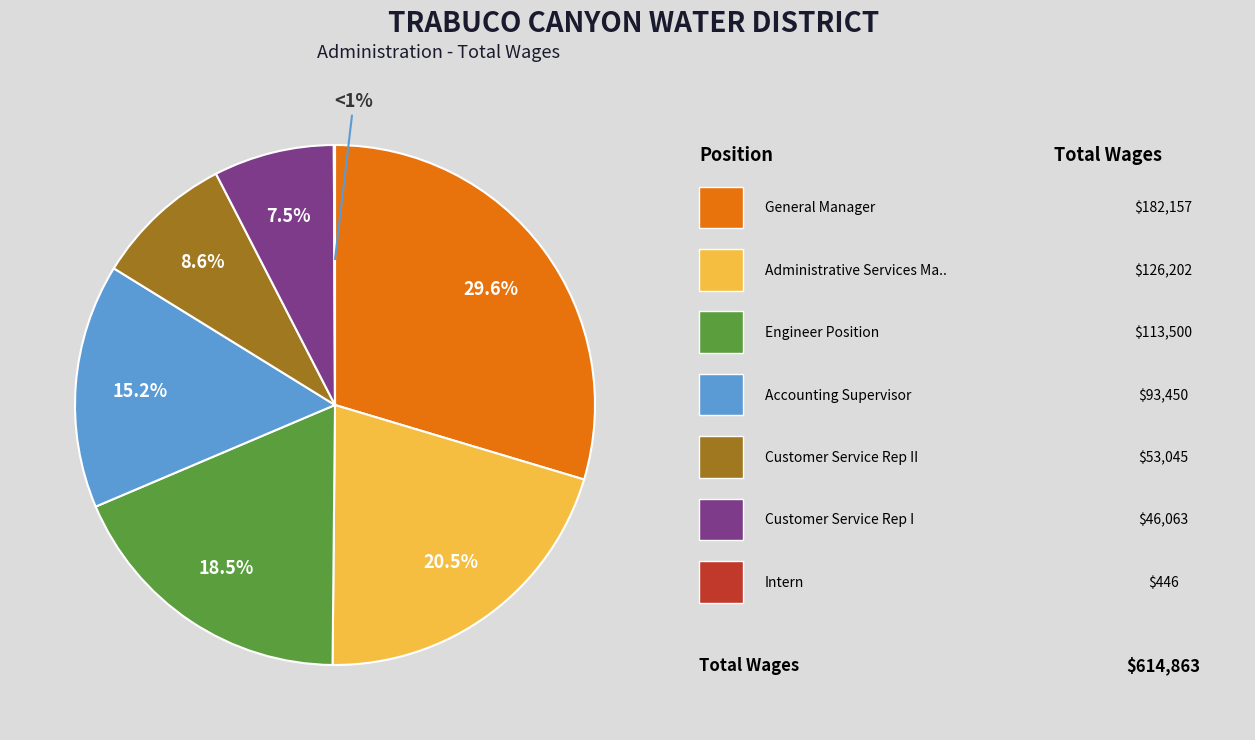

What percentage is NOT represented by Accounting Supervisor?

84.8%